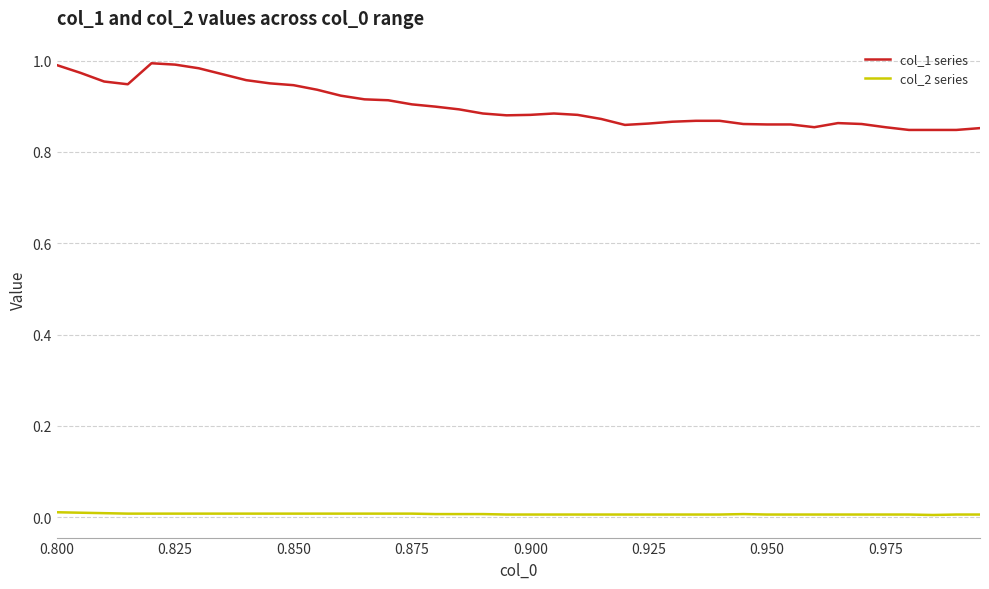

What is the difference between the second highest and second lowest values in the col_1 series series?

0.1